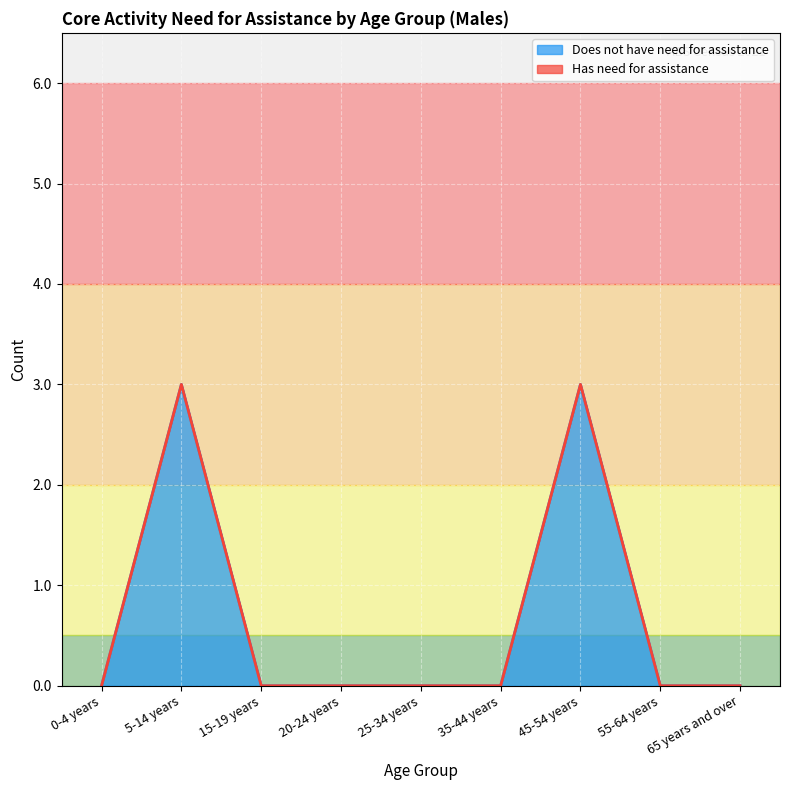

What is the sum of all values?

6